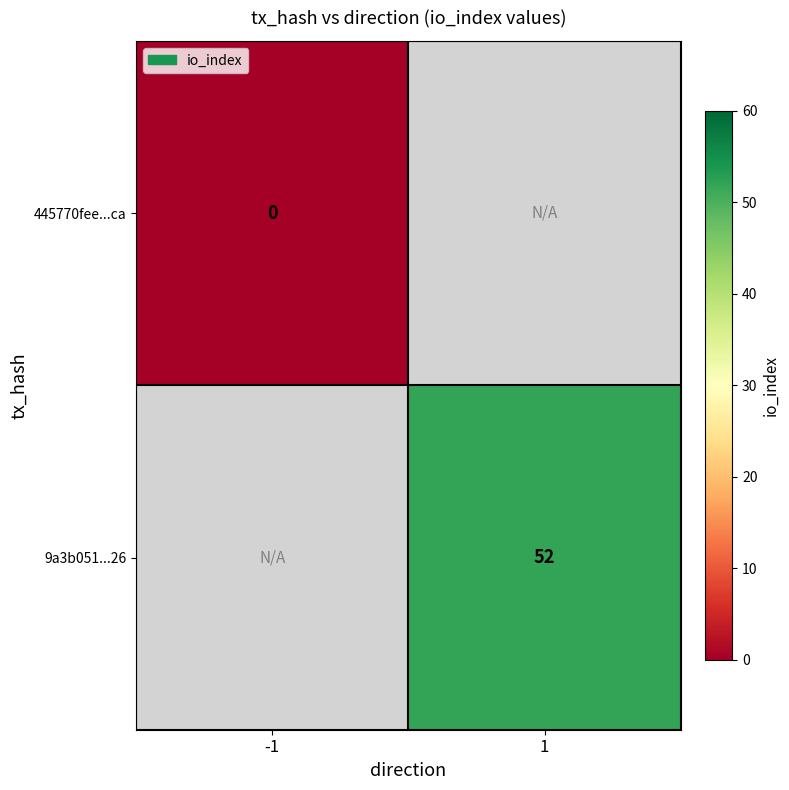

Is the value of 9a3b051...26 at 1 greater than the value of 445770fee...ca at -1?

Yes